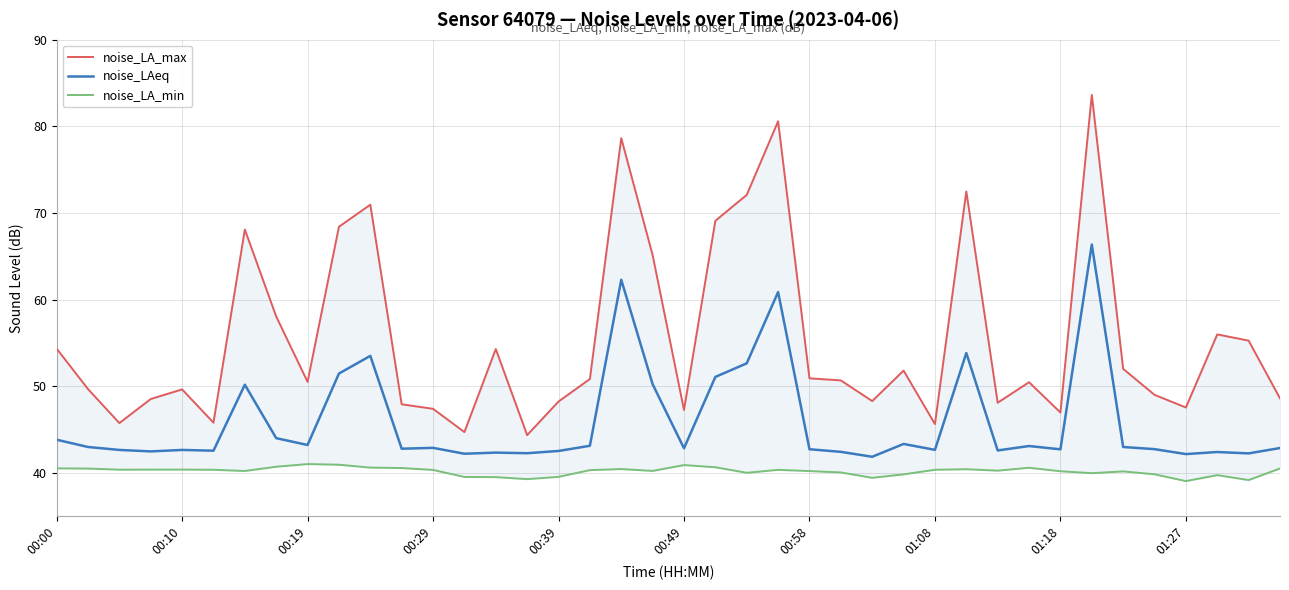

What is the difference between the second highest and second lowest values in the noise_LA_min series?

1.8